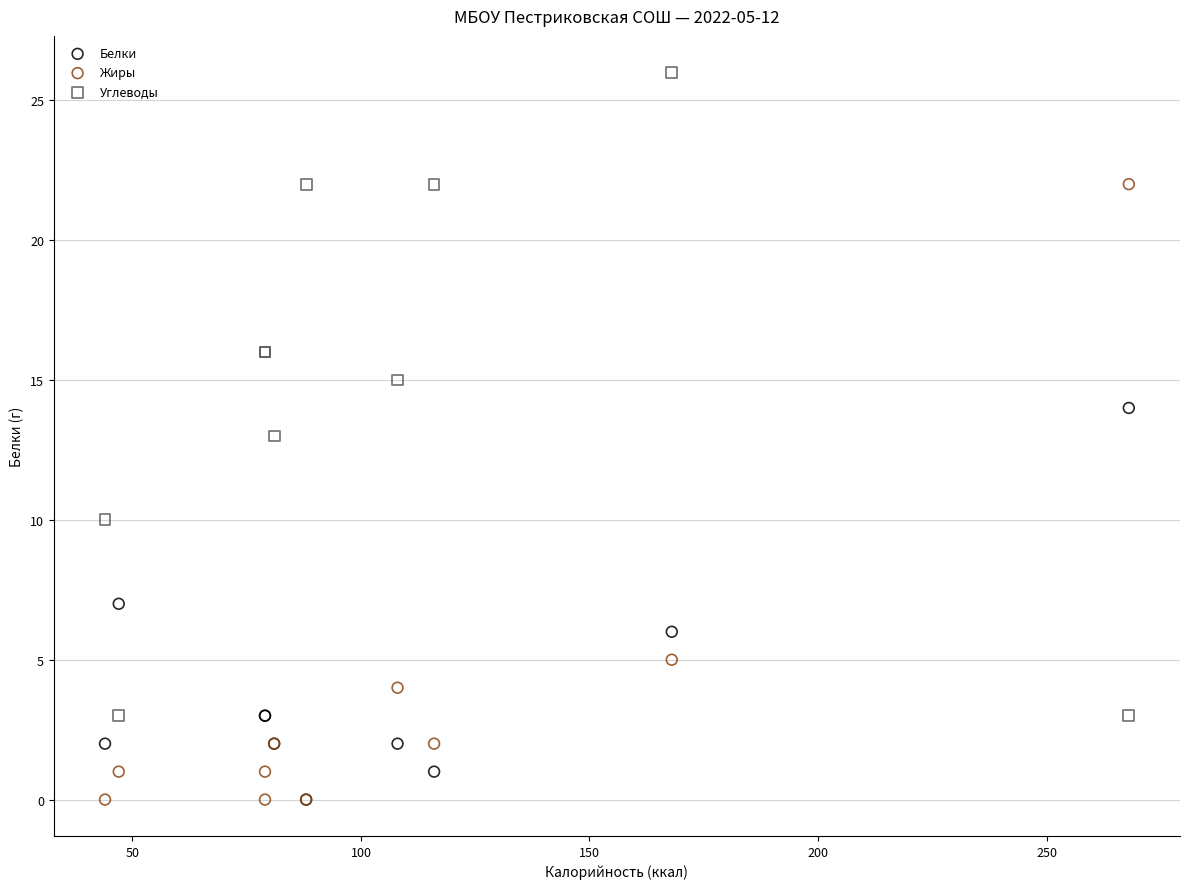

In the Жиры series, what Y value is closest to 11?

5